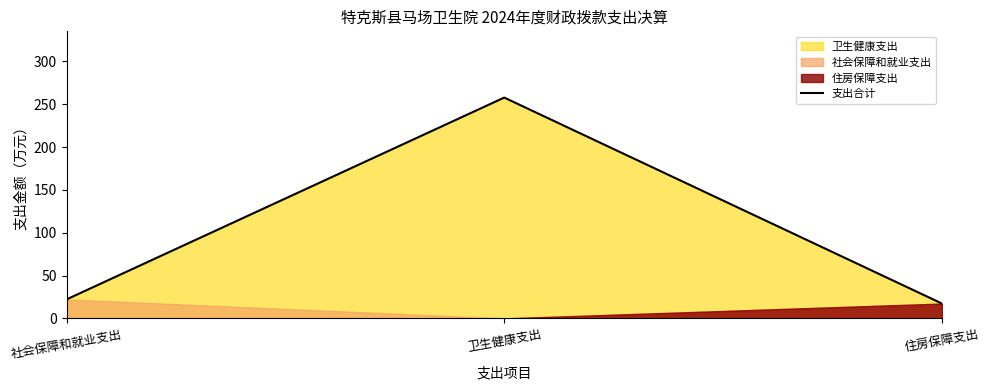

Reading left to right, what are all the values shown in this chart?

社会保障和就业支出=22.1	卫生健康支出=257.8	住房保障支出=17.3